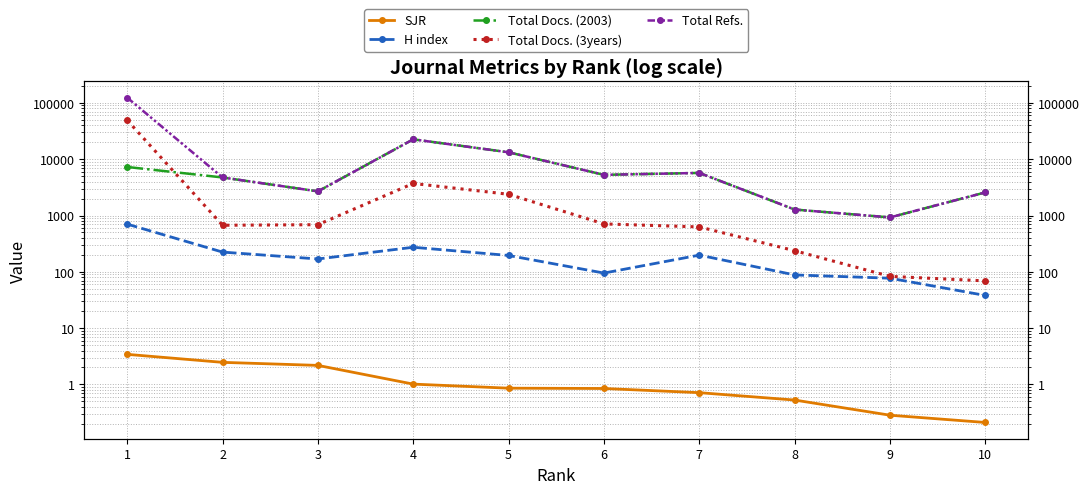

At which label does Total Refs. first exceed 5272?

1